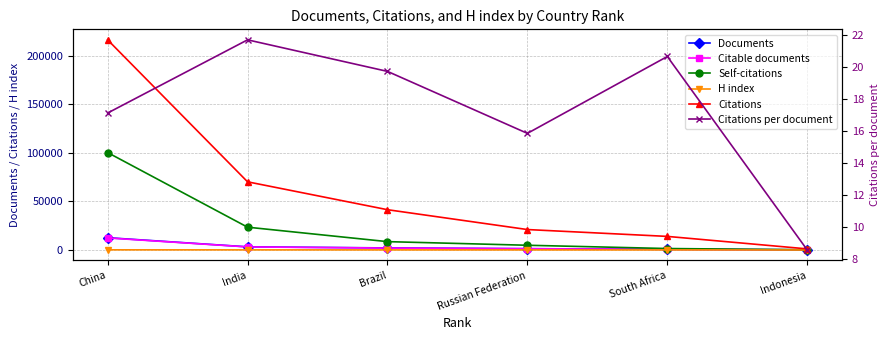

What is the difference between the Citations values at South Africa and China?

202385.0